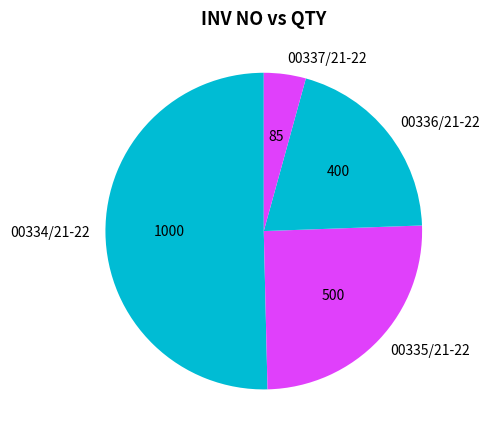

True or false: 00334/21-22 accounts for 44% of the total.

False